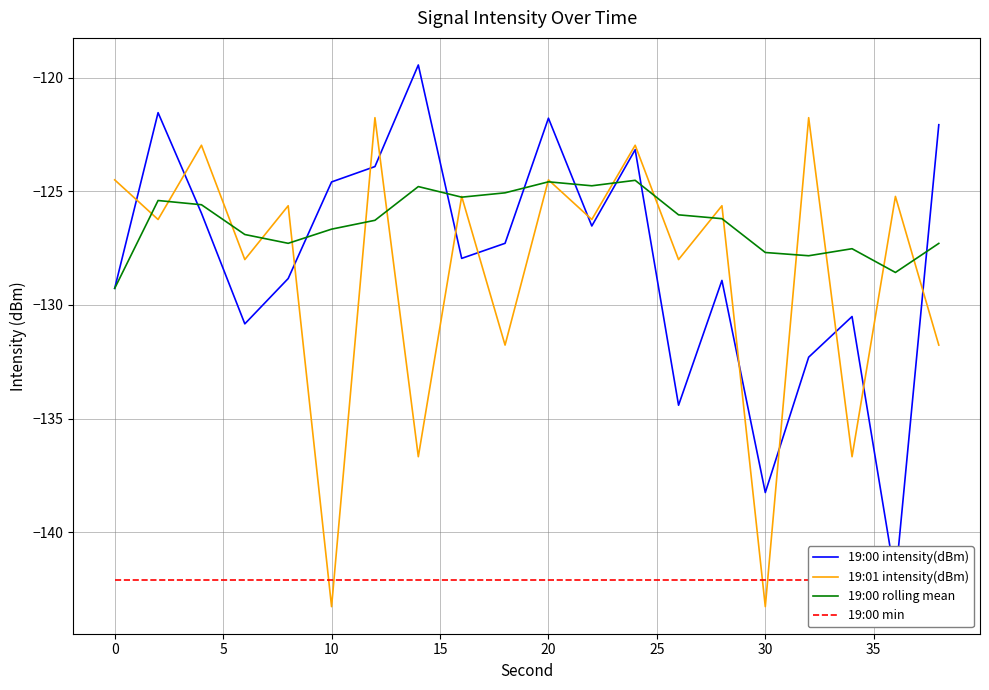

What is the highest value of the 19:00 min series?

-142.1